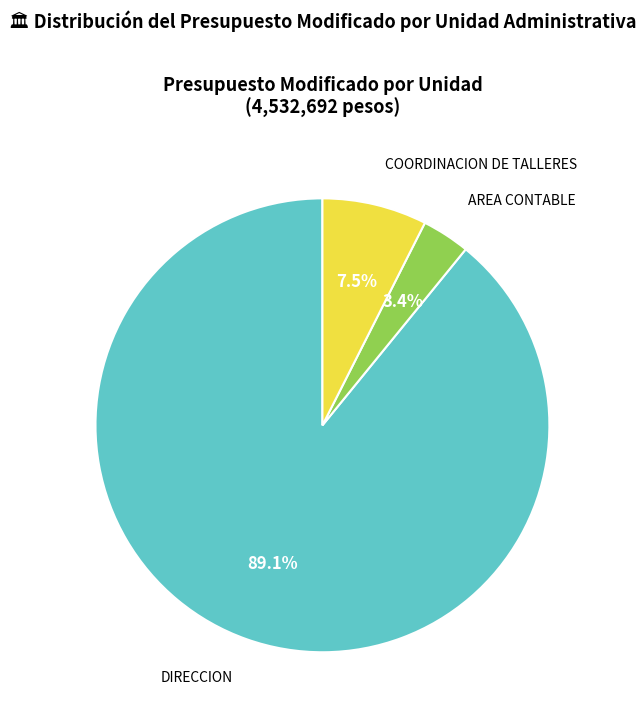

Does any single category account for the majority?

Yes